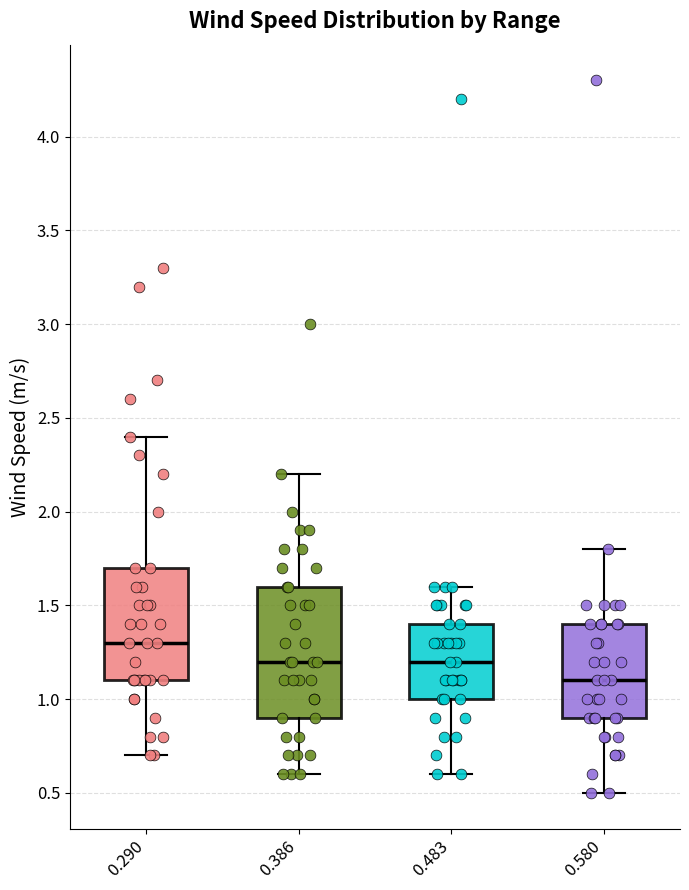

Reading left to right, read every box against the y-axis: the position of its median line, the range the box covers, and the ends of its whiskers. The values are not printed on the chart, so give them approximately, as read against the axis.

0.290: median 1.3, box 1.1 to 1.7, whiskers 0.7 to 2.4
0.386: median 1.2, box 0.9 to 1.6, whiskers 0.6 to 2.2
0.483: median 1.2, box 1.0 to 1.4, whiskers 0.6 to 1.6
0.580: median 1.1, box 0.9 to 1.4, whiskers 0.5 to 1.8